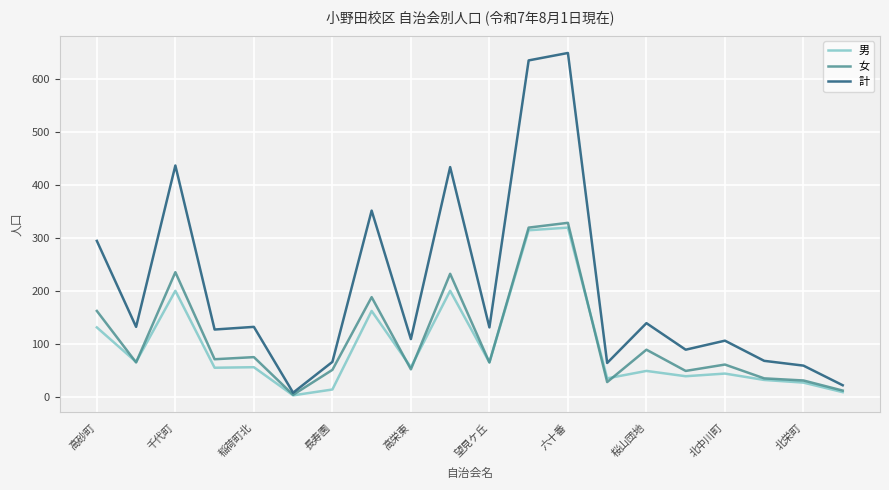

What is the maximum value for 計?

649